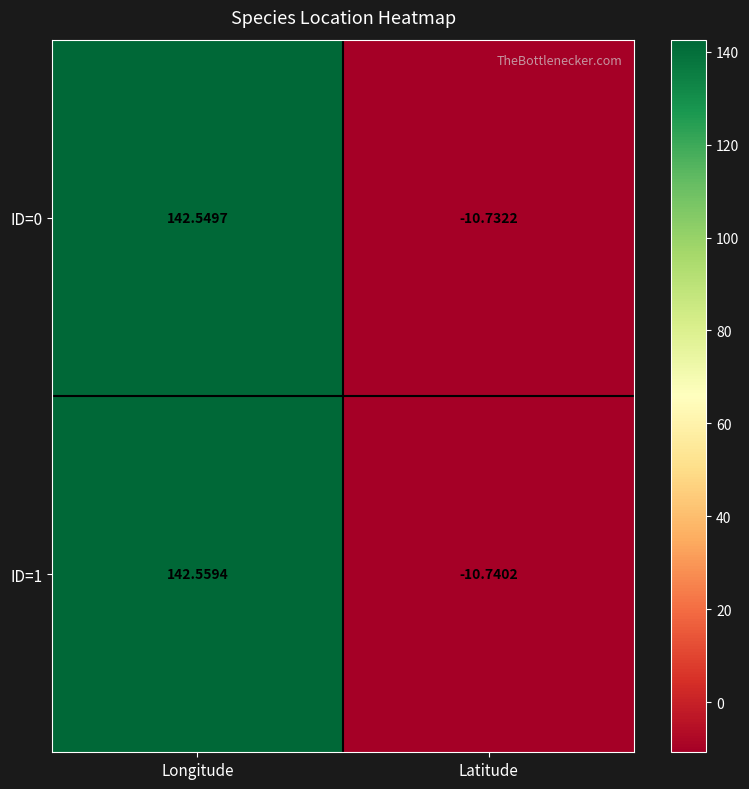

Which series changed the most between Longitude and Latitude?

ID=1